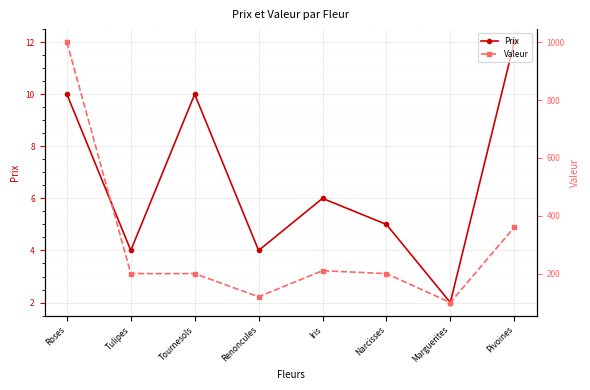

What is the highest value of the Valeur series?

1000